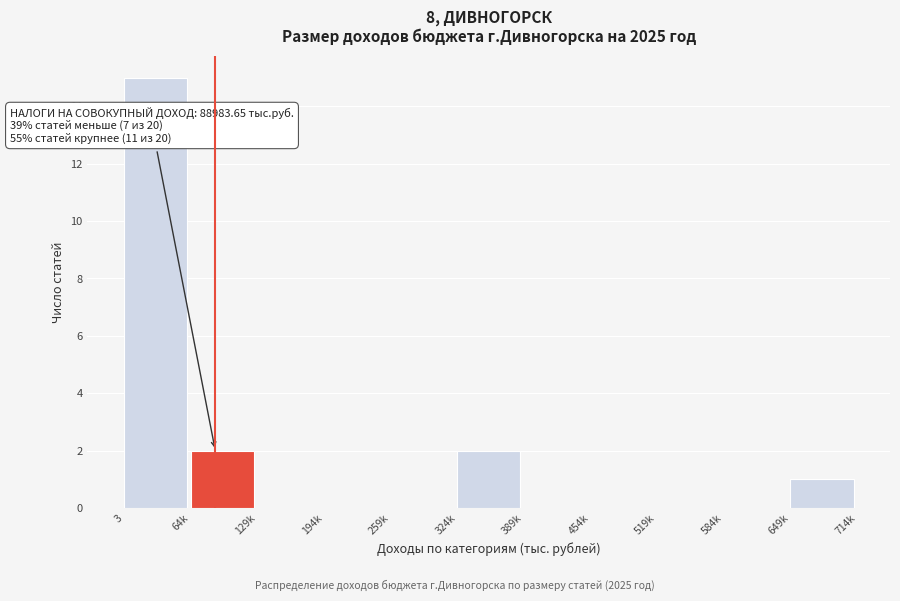

Reading right to left, extract all data points from this chart.

649k=1	584k=0	519k=0	454k=0	389k=0	324k=2	259k=0	194k=0	129k=0	64k=2	3=15